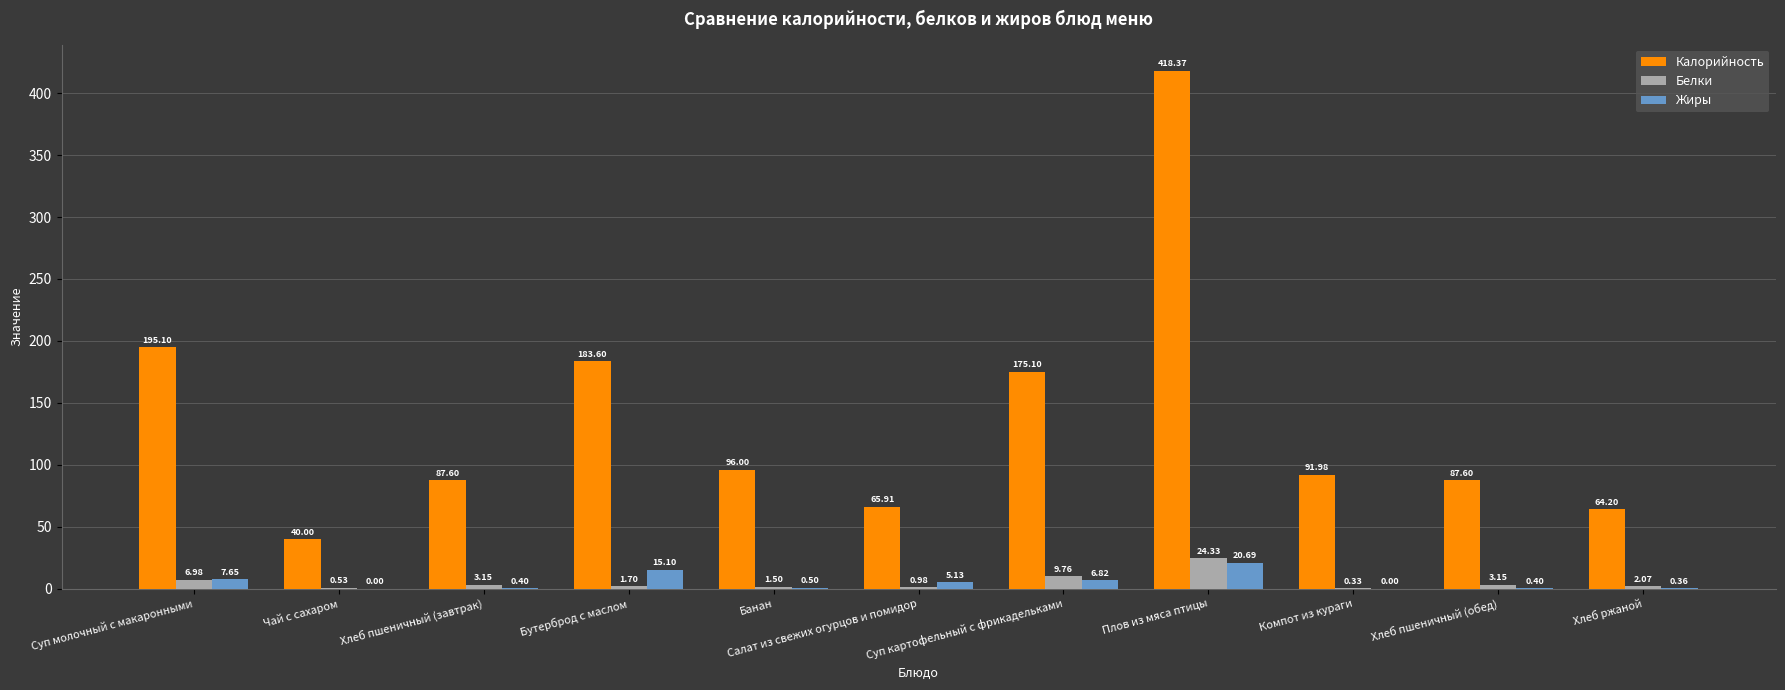

Between Чай с сахаром and Суп картофельный с фрикадельками, which series saw the biggest shift?

Калорийность